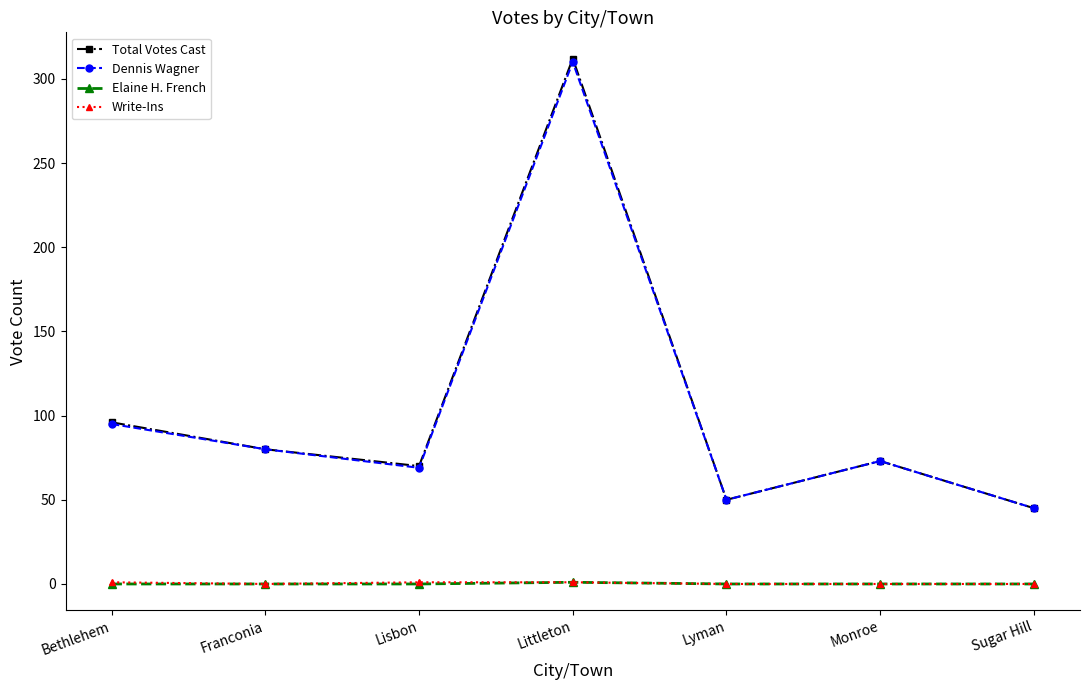

At which category does Total Votes Cast reach its first local valley?

Lisbon